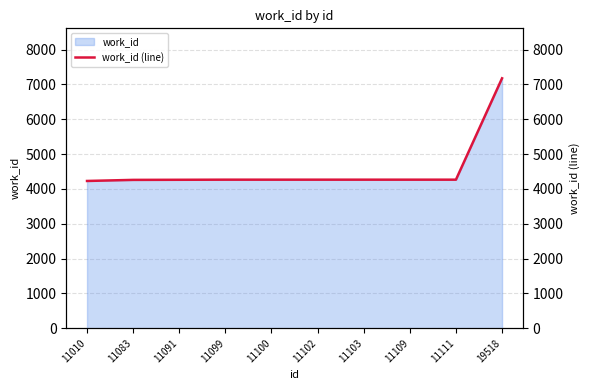

Between 11111 and 11102, which is larger?

11111